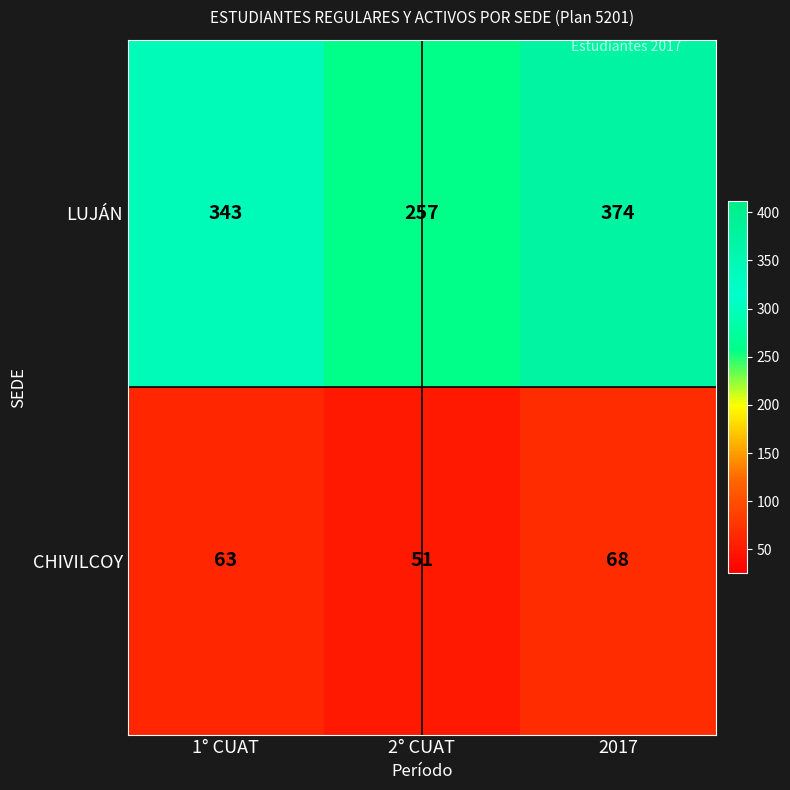

How many categories are shown in the chart?

3